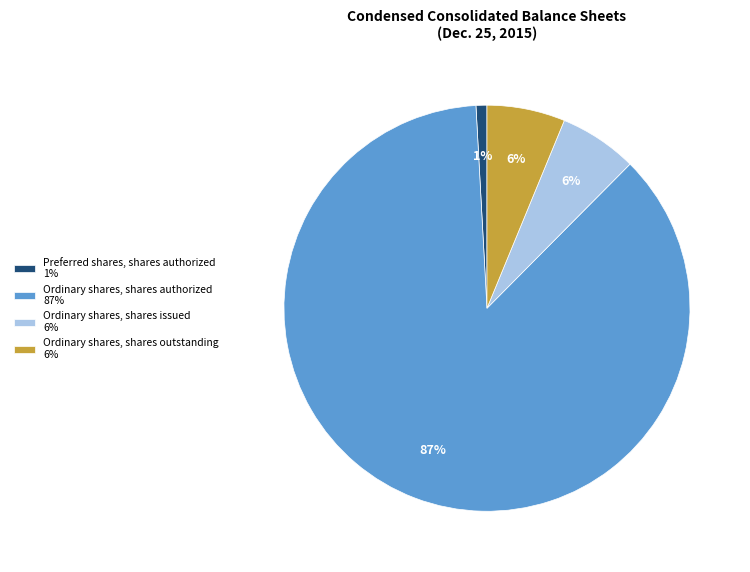

Is the sum of Ordinary shares, shares outstanding 6% and Ordinary shares, shares issued 6% greater than half?

No